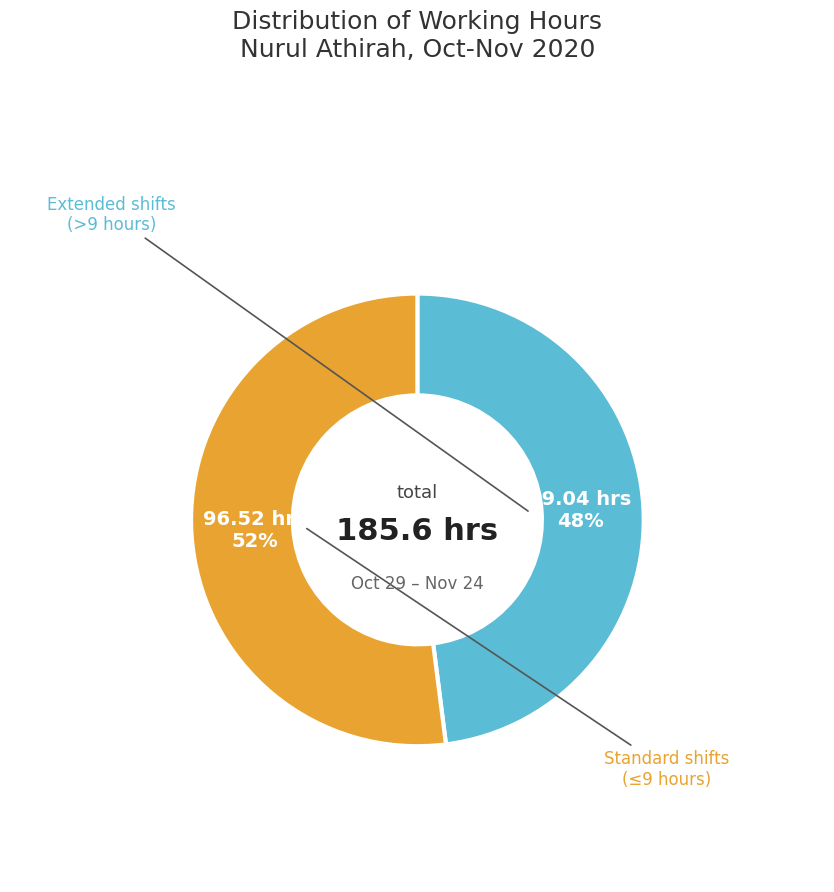

To the nearest percent, what is the average slice percentage?

50%